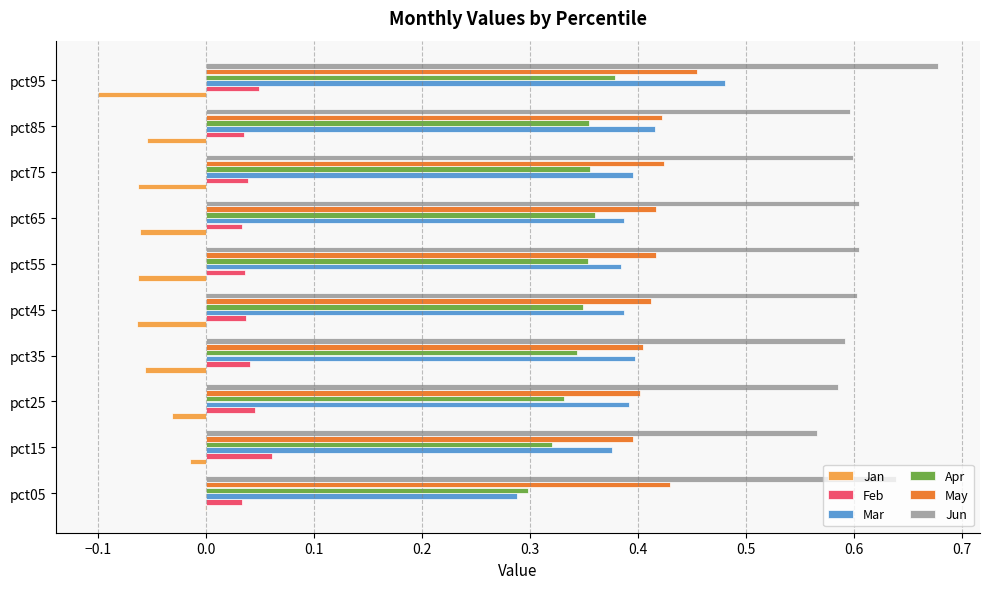

At which label does Jun reach its peak?

pct95